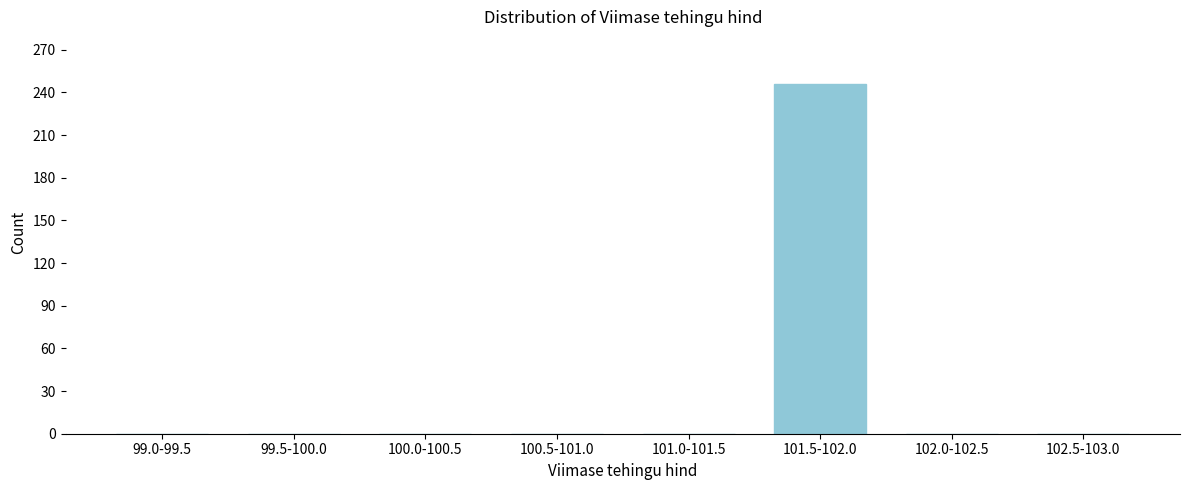

Reading left to right, transcribe all the data shown in this chart.

99.0-99.5=0	99.5-100.0=0	100.0-100.5=0	100.5-101.0=0	101.0-101.5=0	101.5-102.0=246	102.0-102.5=0	102.5-103.0=0